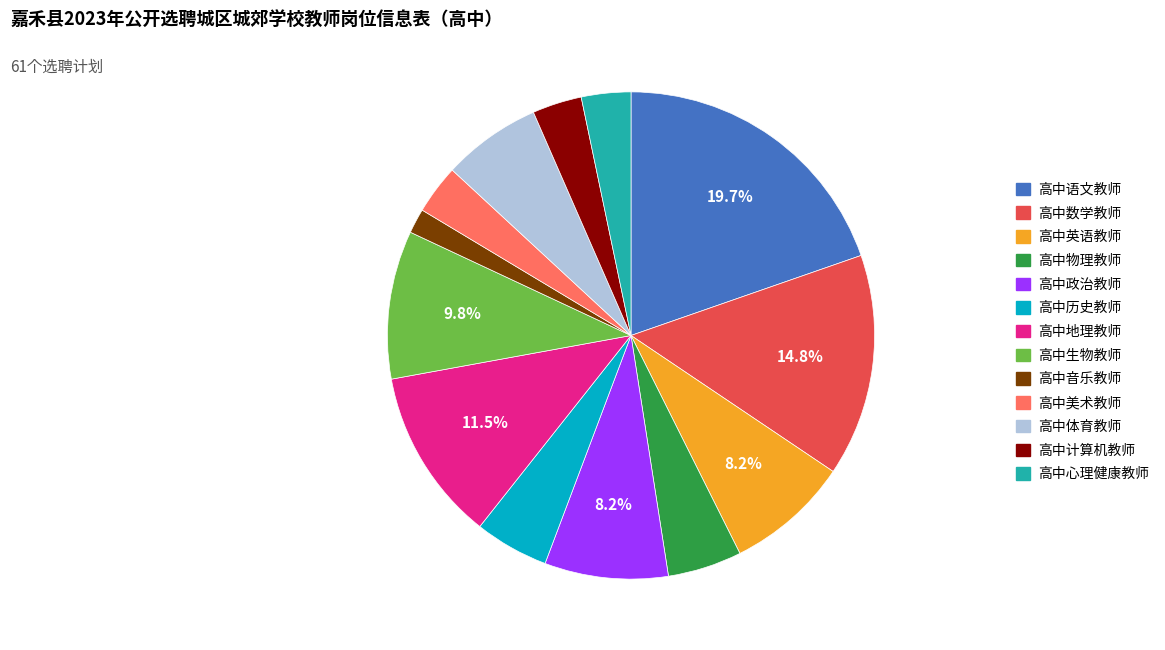

Does 高中地理教师 account for over 50% of the chart?

No